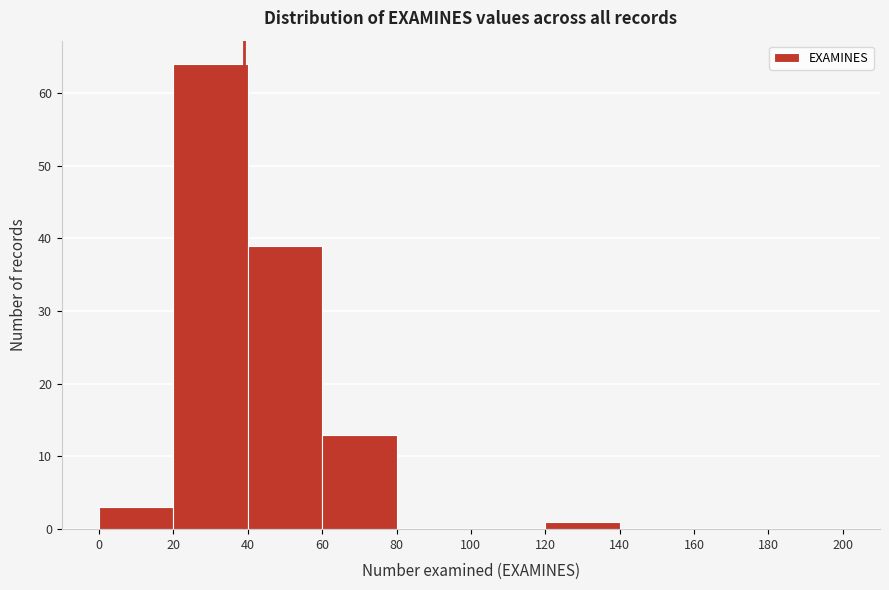

How tall is the bar that spans 20 to 40 on the x-axis? The values are not printed on the chart, so give them approximately, as read against the axis.

64